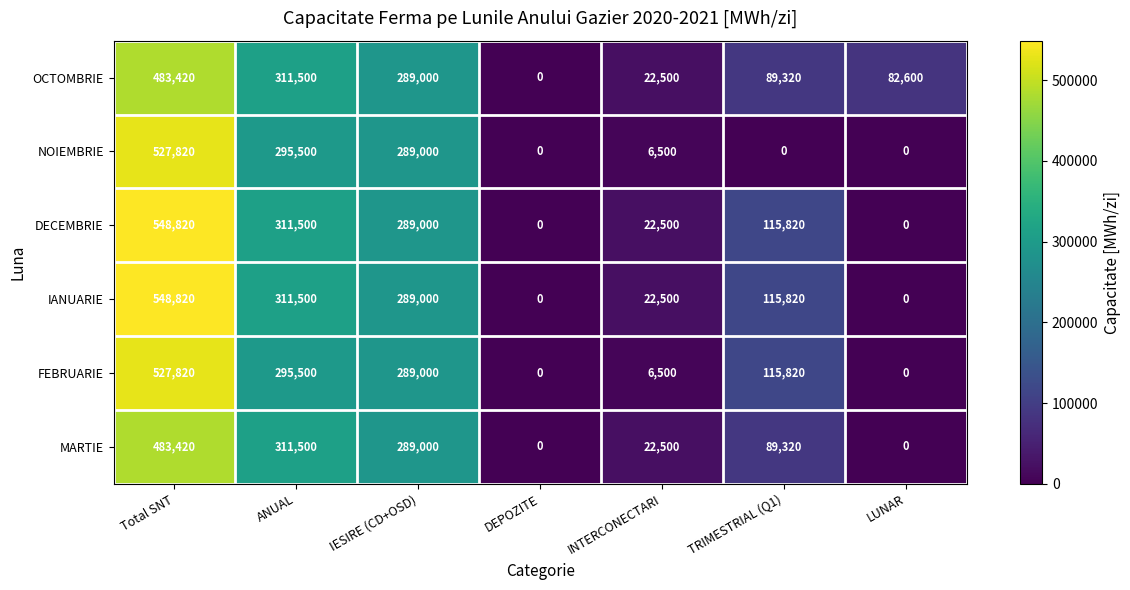

What is the difference between the highest and lowest values at Total SNT?

65400